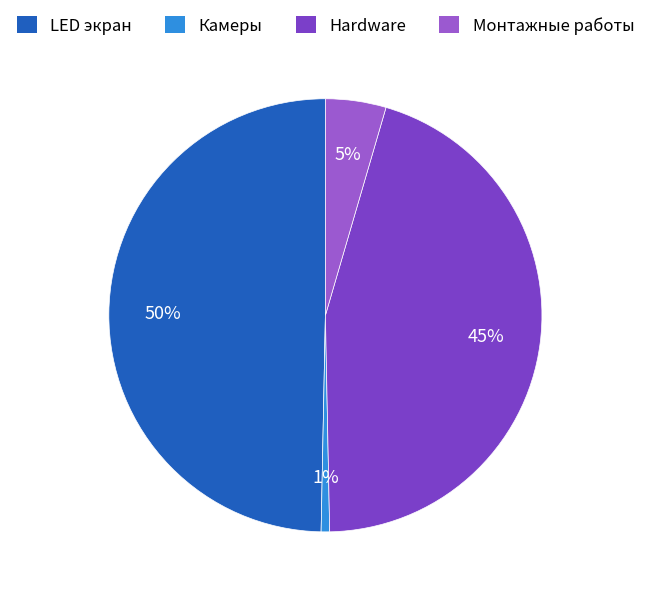

What is the largest slice in the pie chart?

LED экран